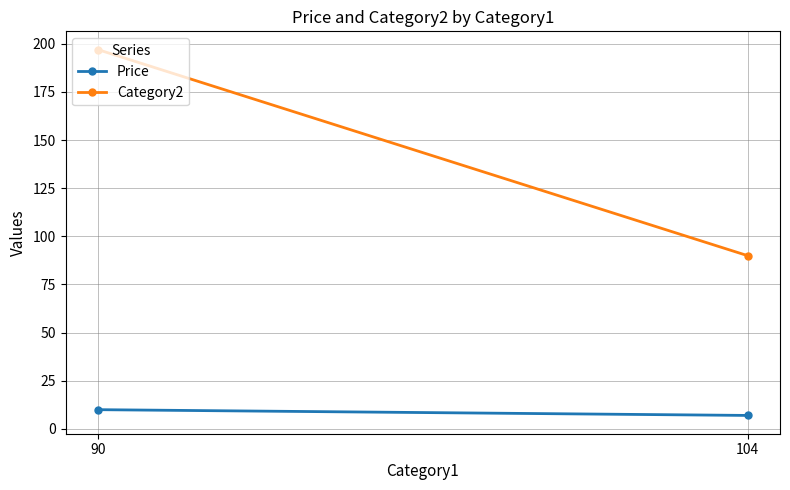

The value of Category2 at 90 is 102.3. True or false?

False